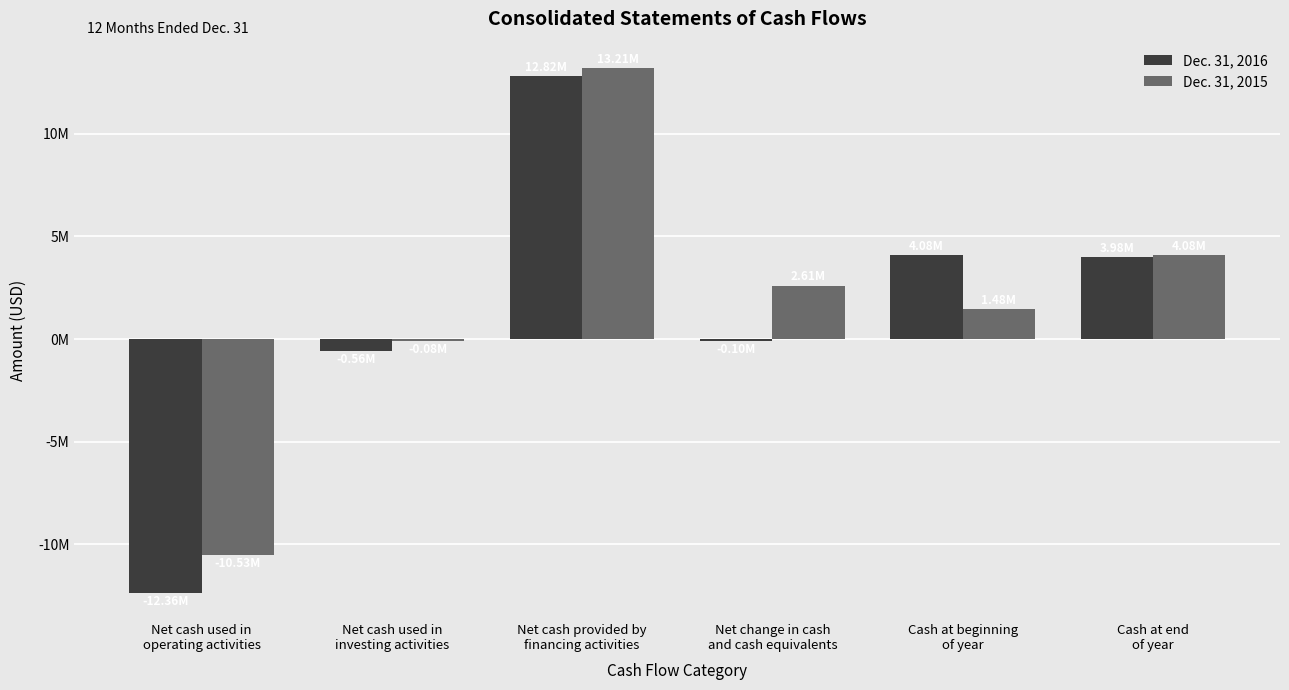

At which label is Dec. 31, 2015 closest to 1342679?

Cash at beginning
of year